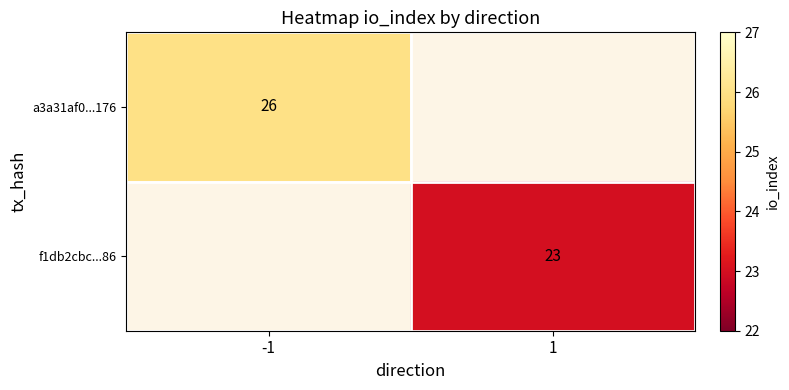

The value of a3a31af0...176 at -1 is 26. True or false?

True